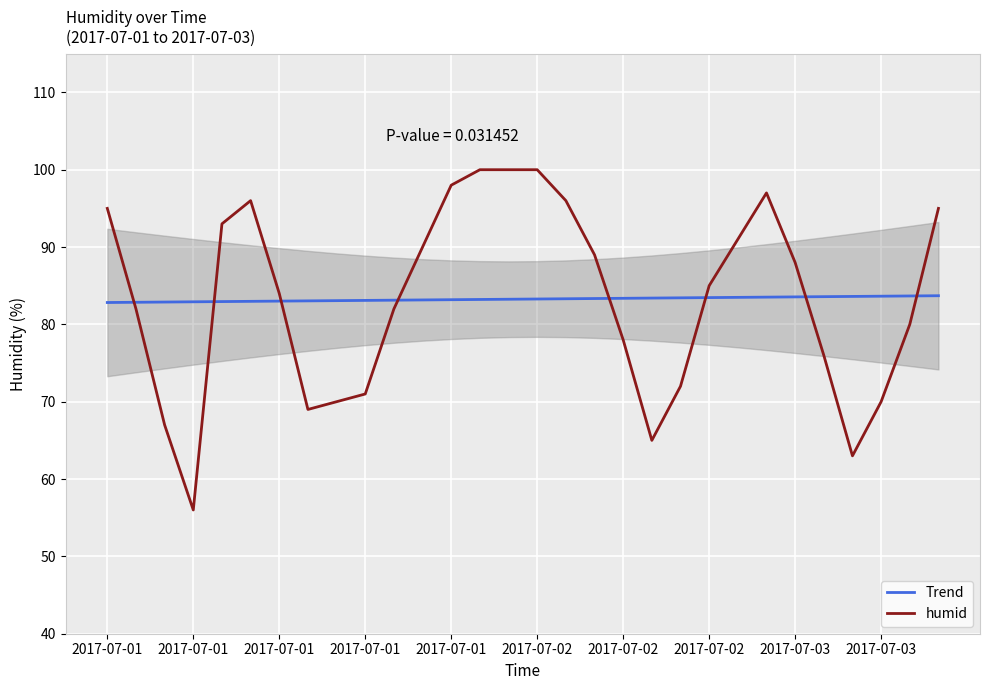

True or false: humid and Trend cross at least once.

True